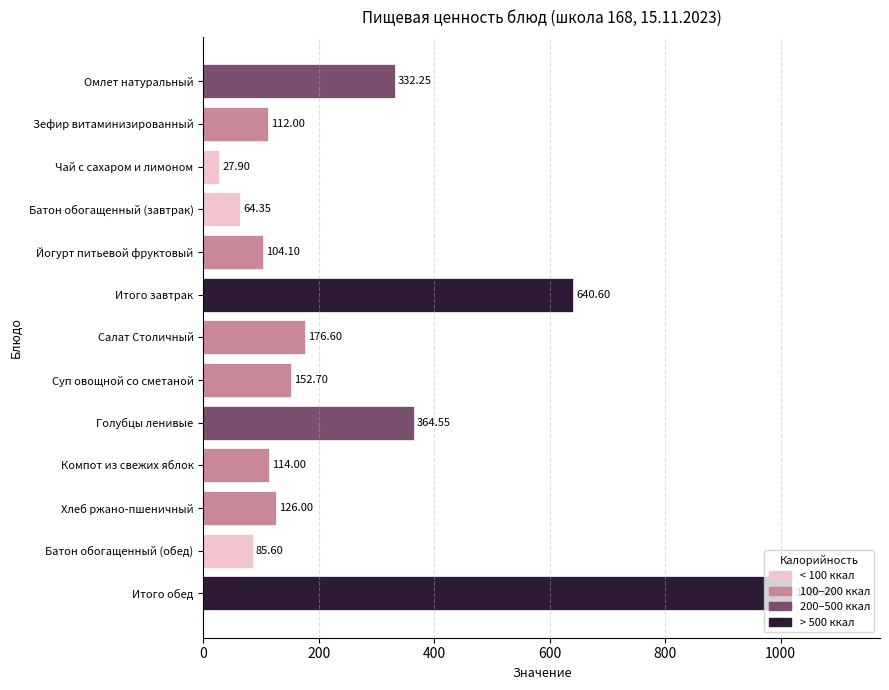

Approximately how many times larger is the value at Суп овощной со сметаной compared to Чай с сахаром и лимоном?

5.5